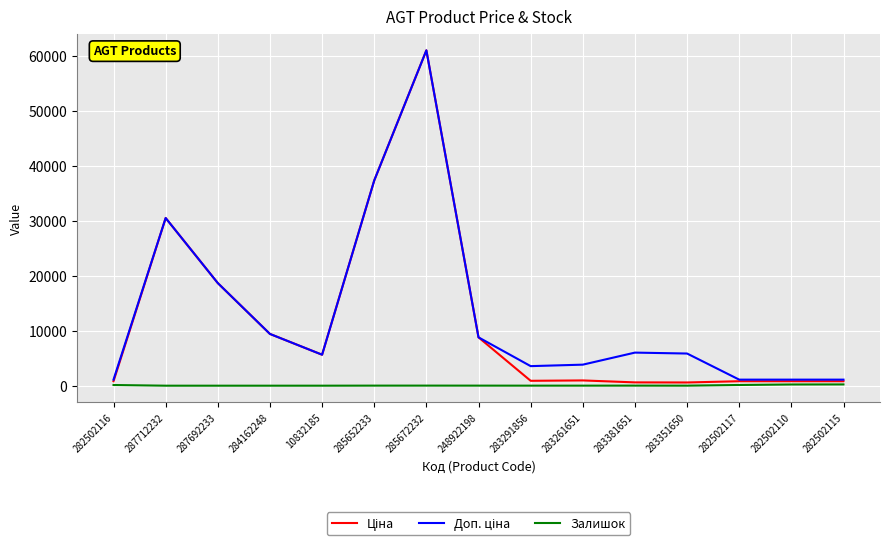

At how many categories does at least one series exceed 60921?

1